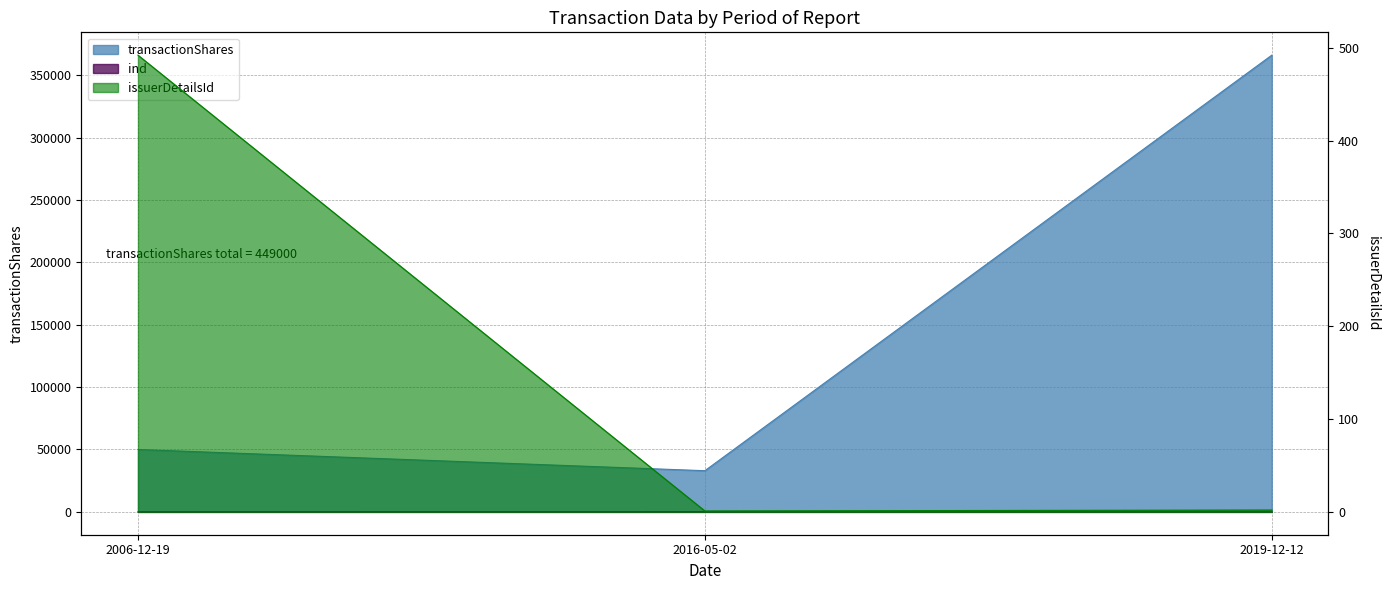

Which label corresponds to the smallest value in the chart?

2016-05-02